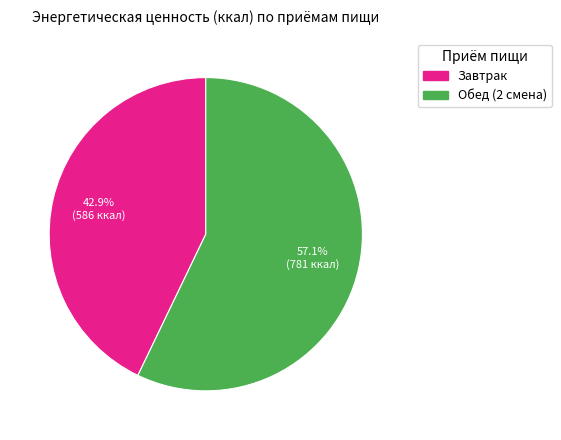

Is there a majority slice in this chart?

Yes